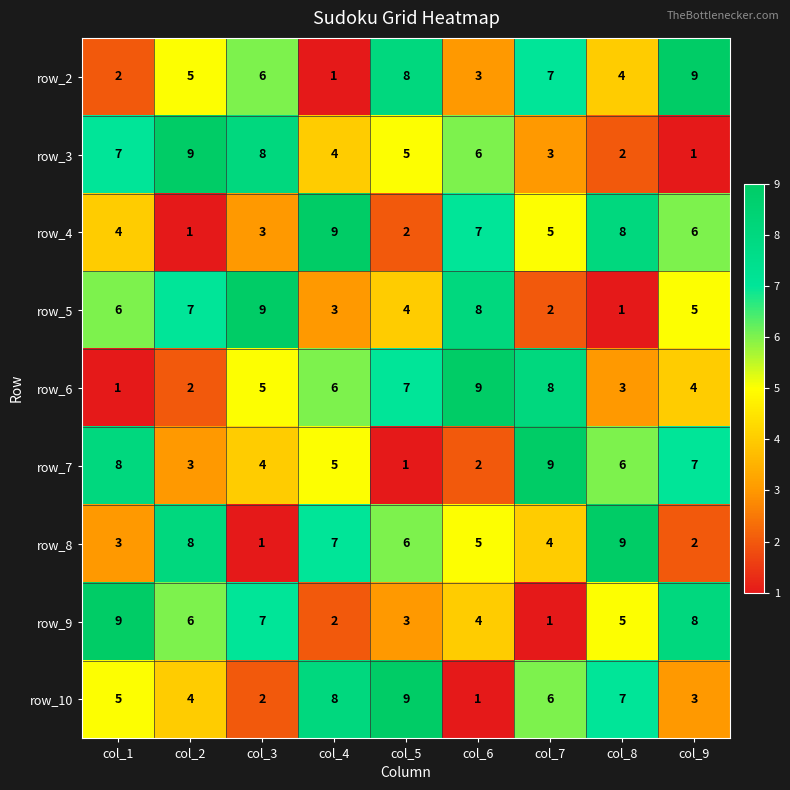

What is the difference between the maximum and minimum values in the row_8 series?

8